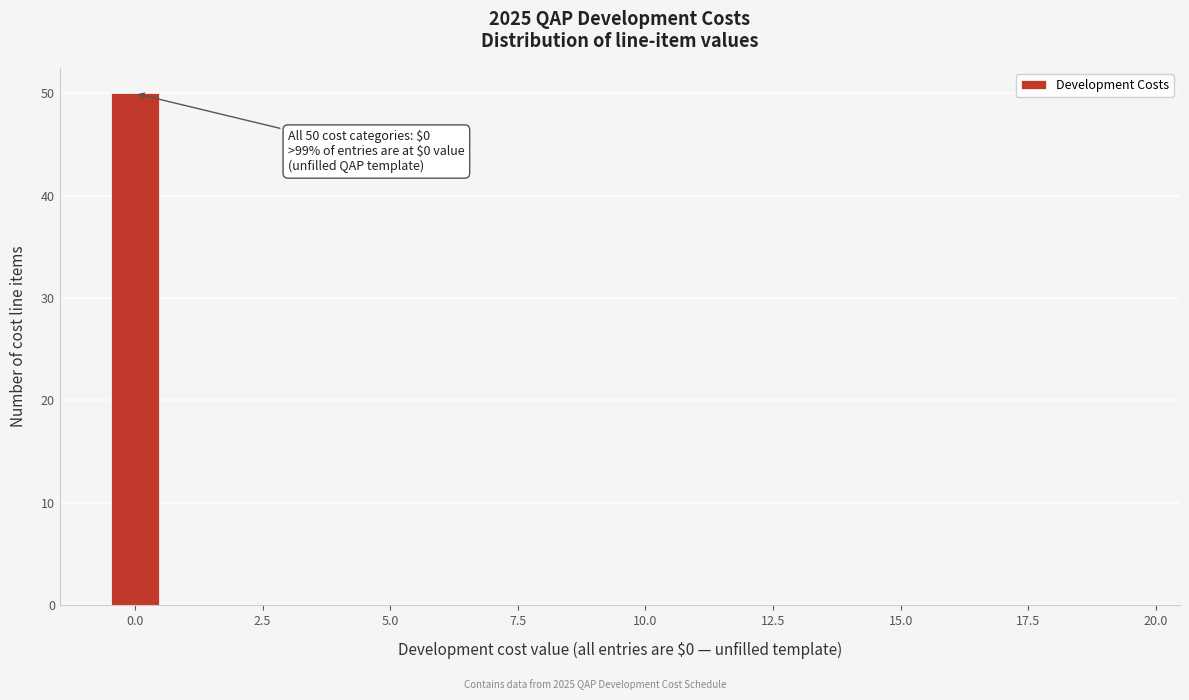

Around what value on the x-axis is the tallest bar? Give the approximate position of its centre, as read against the axis.

0.0